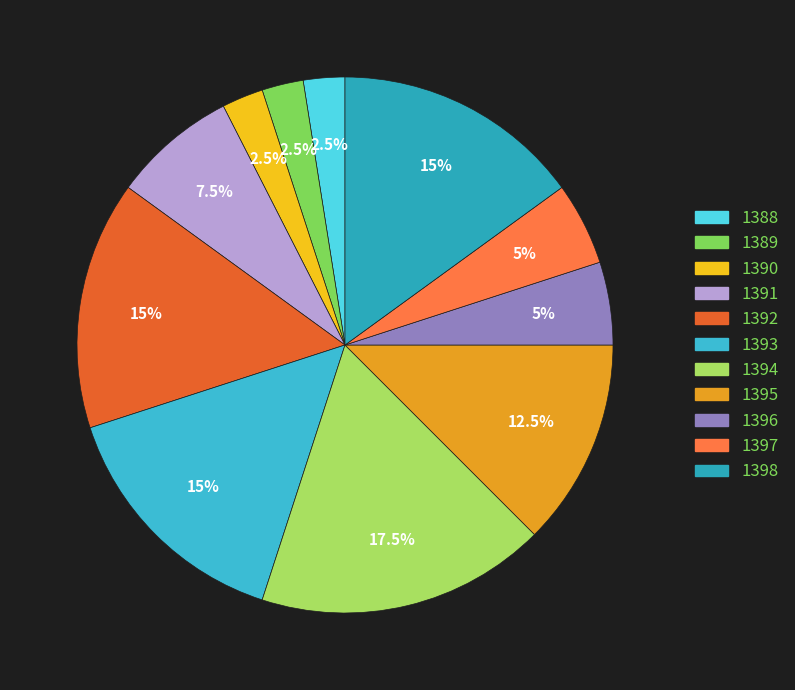

How many slices are in this pie chart?

11